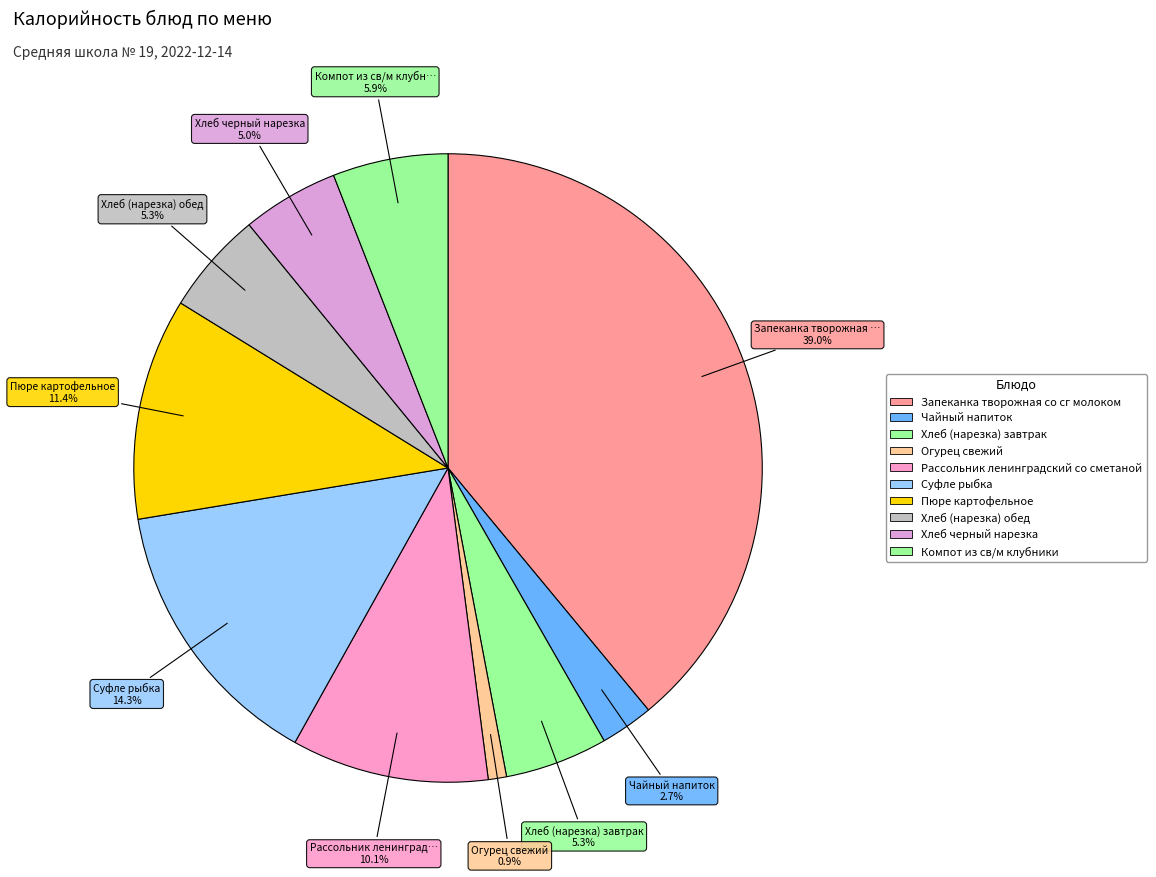

How many slices are in this pie chart?

10